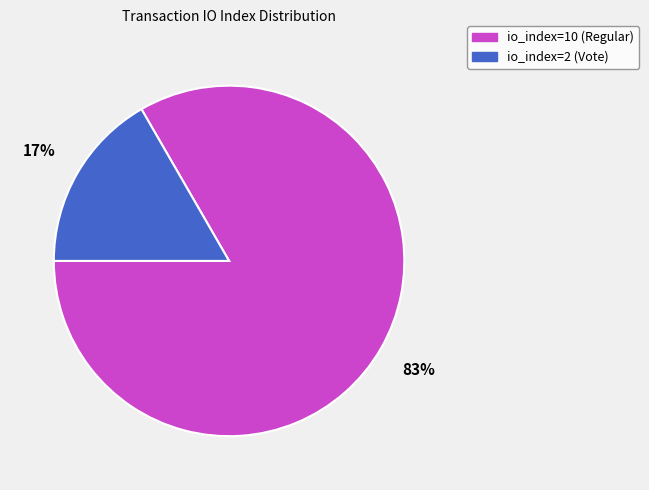

What is the largest slice in the pie chart?

io_index=10 (Regular)